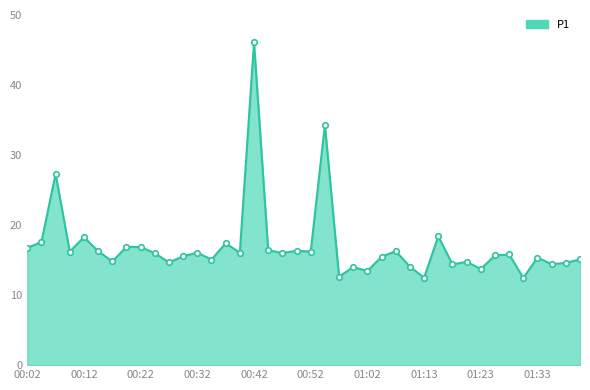

What is the difference between the maximum and minimum values?

33.6